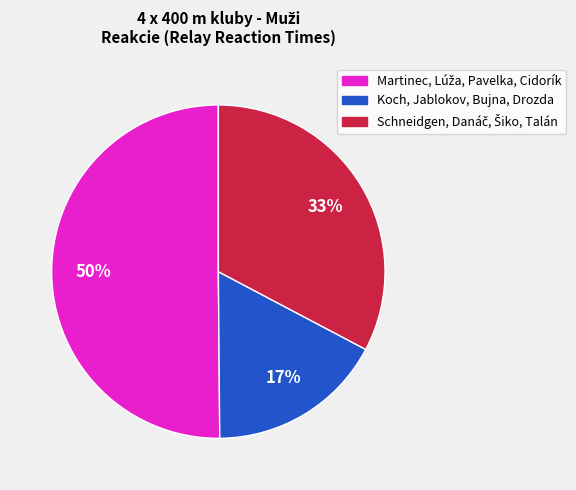

Which category has the smallest portion of the pie?

Koch, Jablokov, Bujna, Drozda